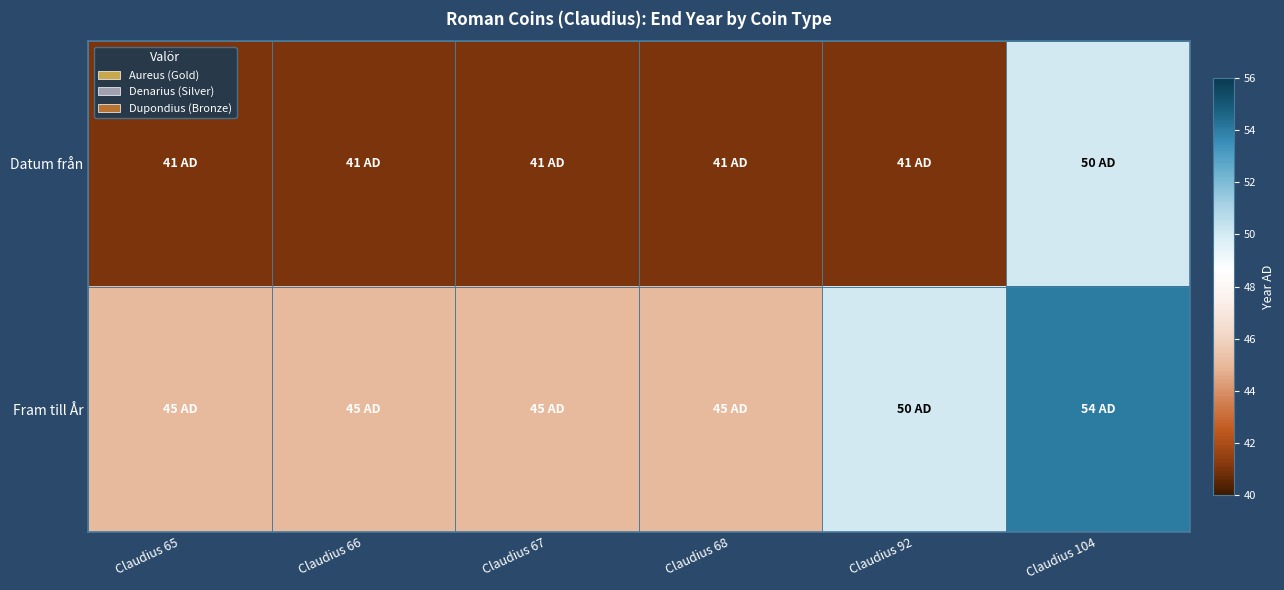

What is the difference between the highest and lowest values at Claudius 68?

4